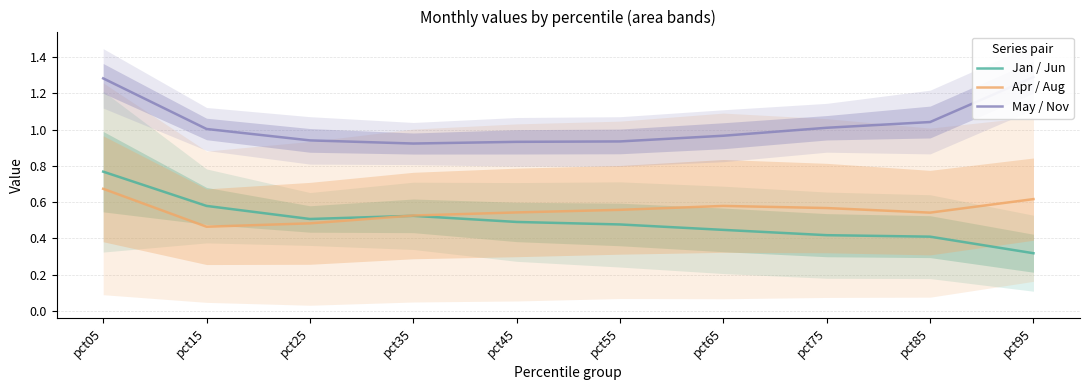

True or false: Jan / Jun and May / Nov intersect in this chart.

False